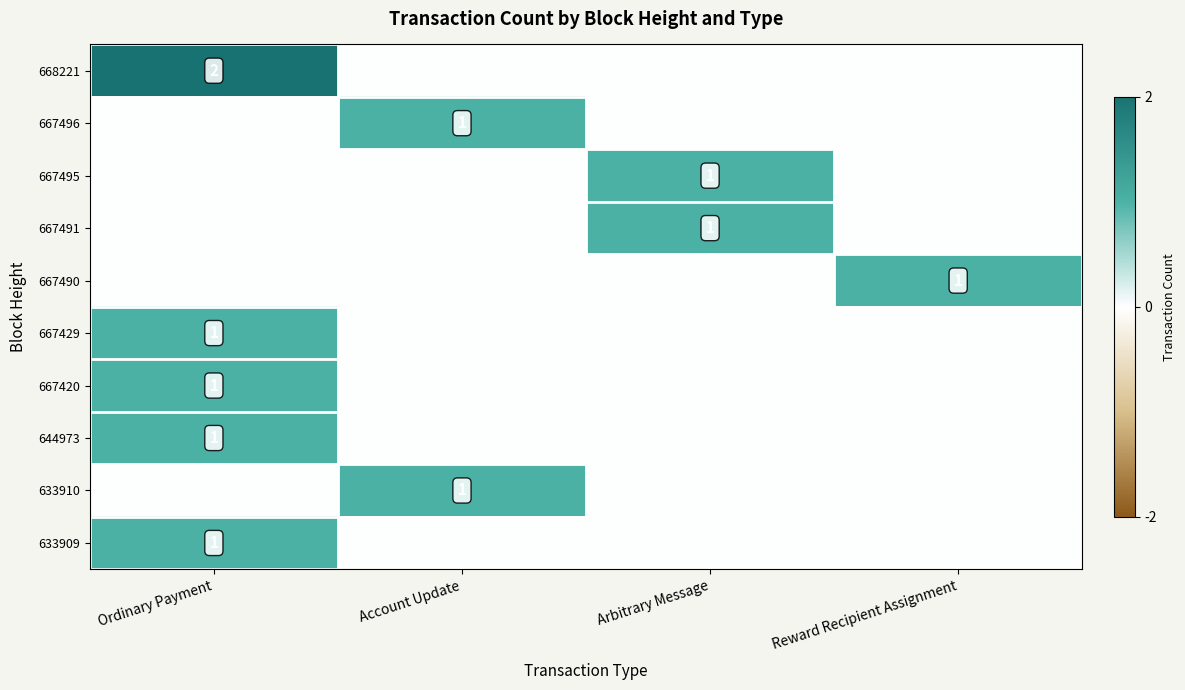

The 667490 series shows 0 at Reward Recipient Assignment. True or false?

False